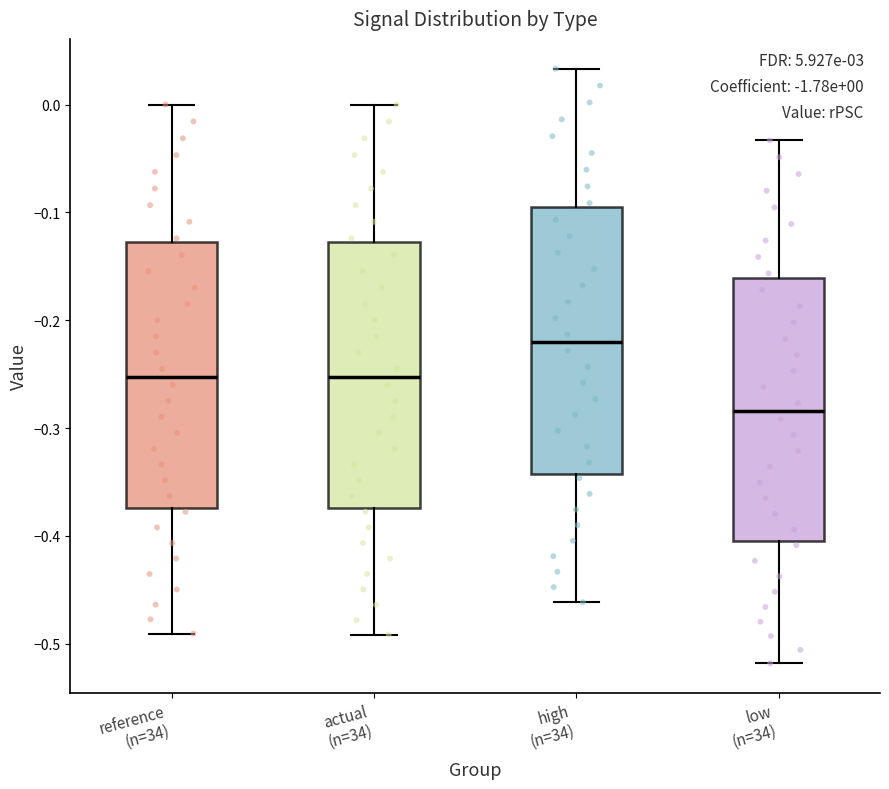

Which box has the highest median line?

high (n=34)